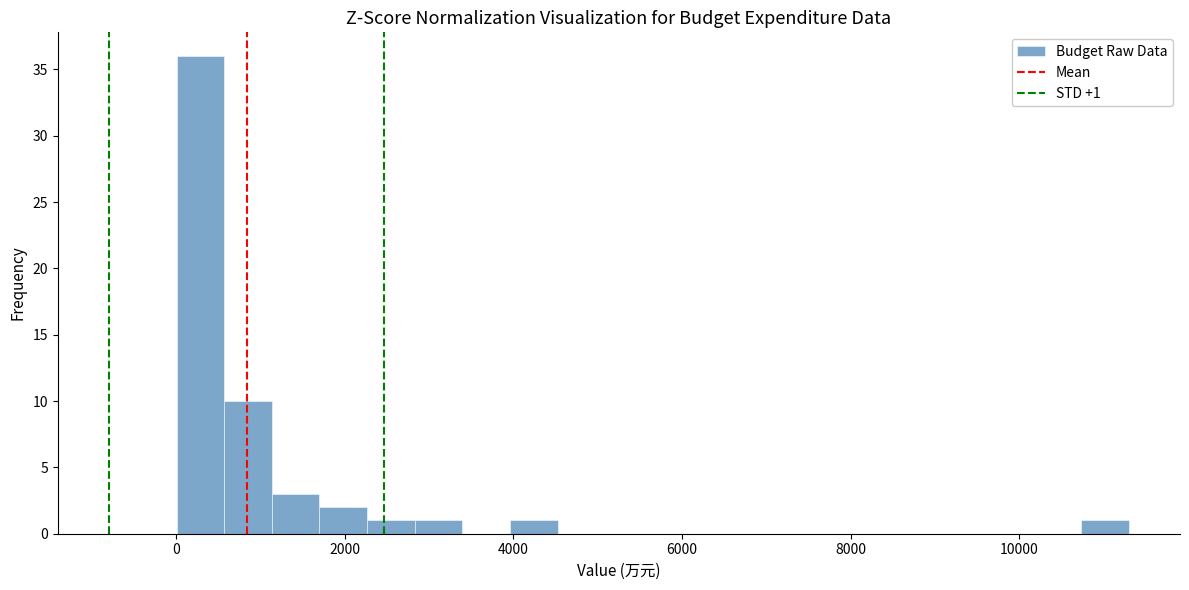

Read against the x-axis, roughly where is the centre of the tallest bar?

200